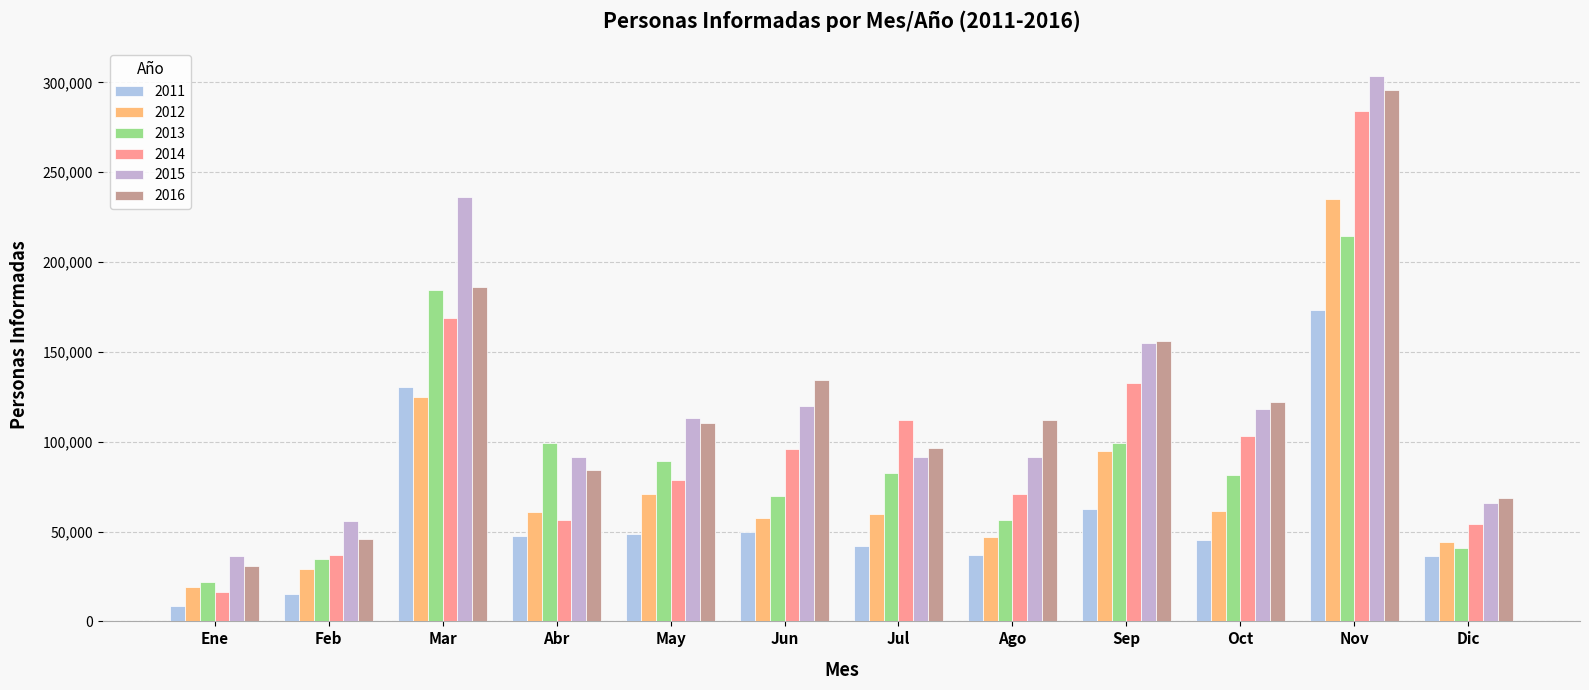

Reading left to right, transcribe all the data shown in this chart.

2011: 8298	15421	130702	47304	48768	49621	41996	36886	62631	45318	173091	36175
2012: 19030	29003	124851	60628	71022	57588	59651	47040	94821	61427	234825	44025
2013: 22012	34771	184319	99012	89061	69707	82504	56679	99443	81430	214265	41066
2014: 16576	36879	169058	56486	78888	95701	112031	70946	132512	103123	284019	54002
2015: 36296	55723	236228	91226	112938	119613	91408	91518	155153	118473	303800	66123
2016: 30702	45969	186366	84511	110448	134438	96318	112143	156233	122048	295977	68539